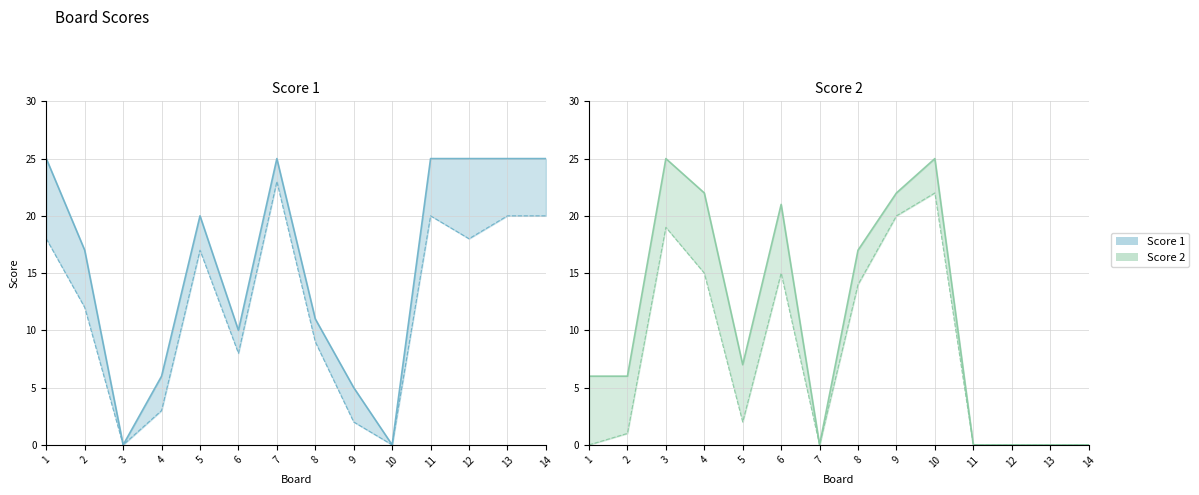

Where does the Score 1 (upper) series first go above 20?

1